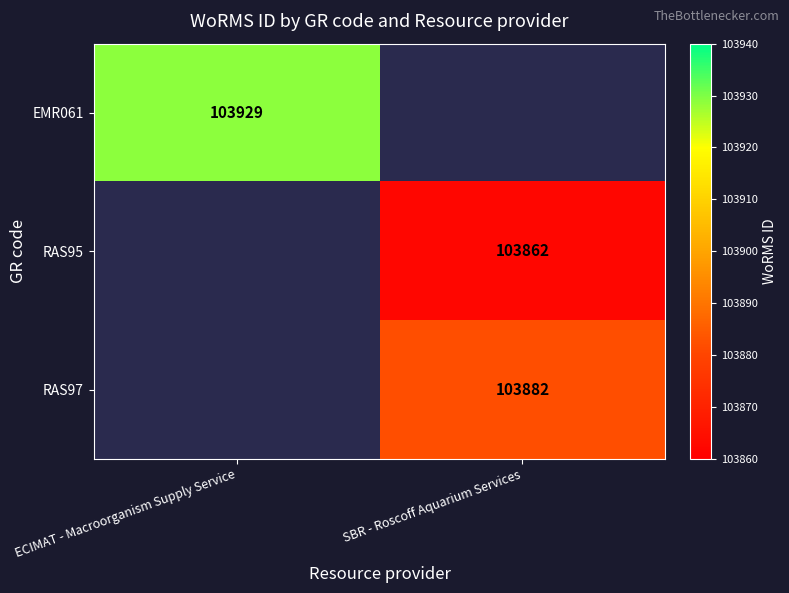

The EMR061 series shows 22638 at ECIMAT - Macroorganism Supply Service. True or false?

False